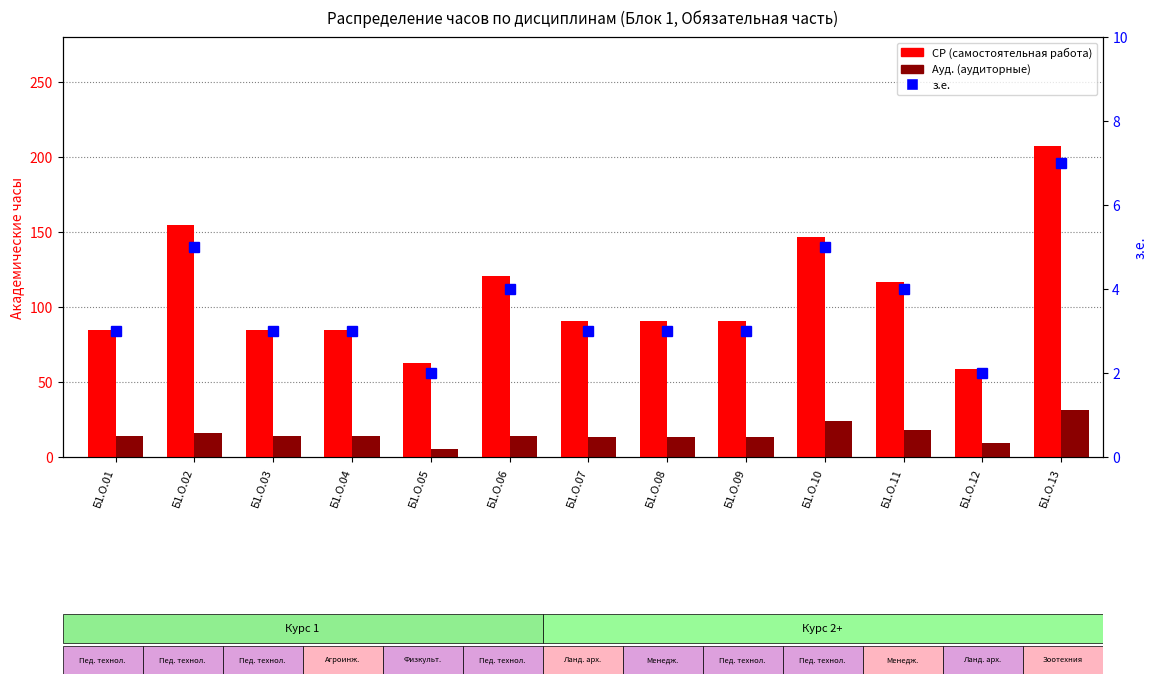

How many data points in з.е. are above 3?

5